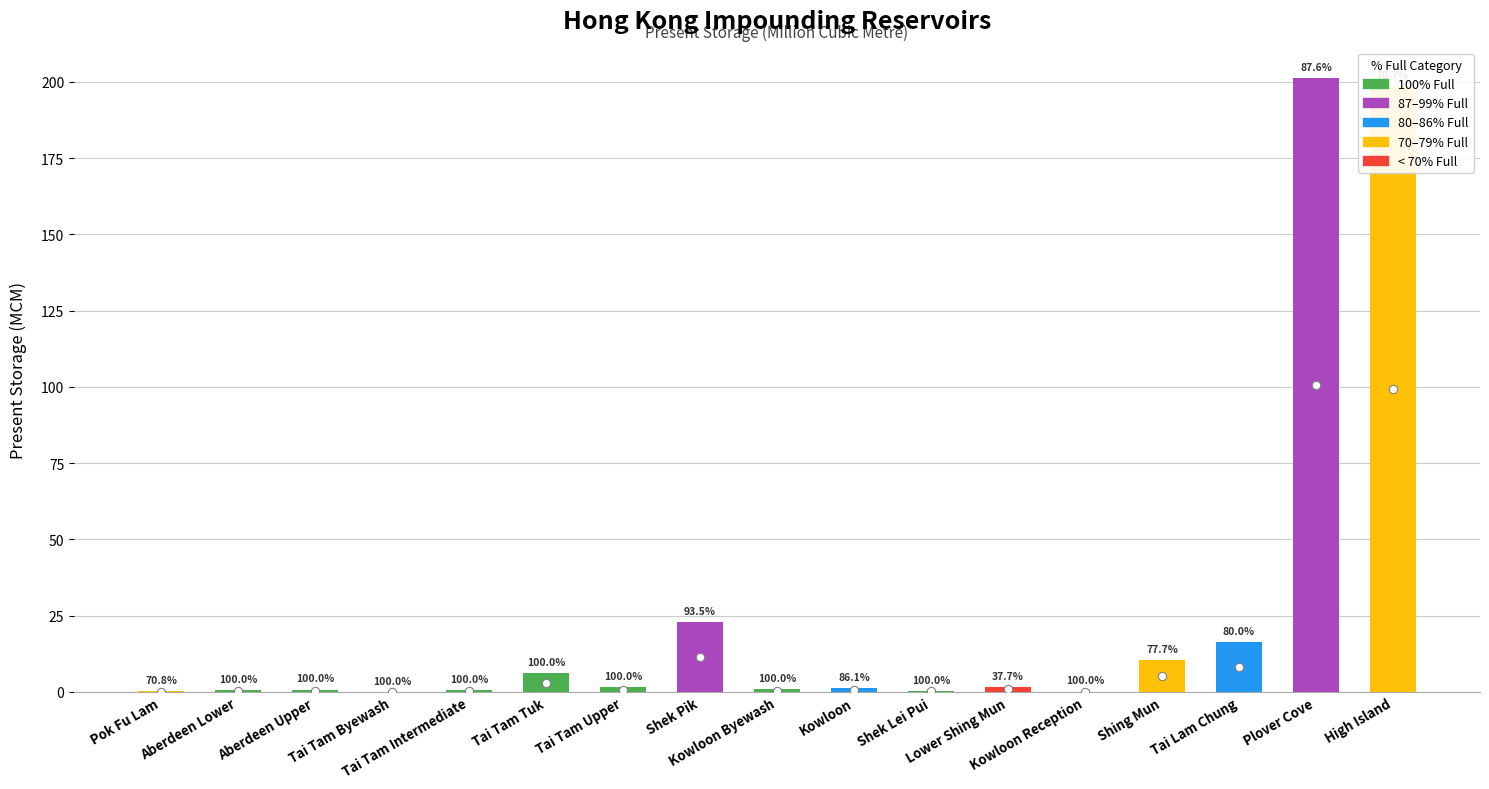

List the labels in order of value, smallest first.

Tai Tam Byewash, Kowloon Reception, Pok Fu Lam, Shek Lei Pui, Aberdeen Lower, Tai Tam Intermediate, Aberdeen Upper, Kowloon Byewash, Kowloon, Tai Tam Upper, Lower Shing Mun, Tai Tam Tuk, Shing Mun, Tai Lam Chung, Shek Pik, High Island, Plover Cove